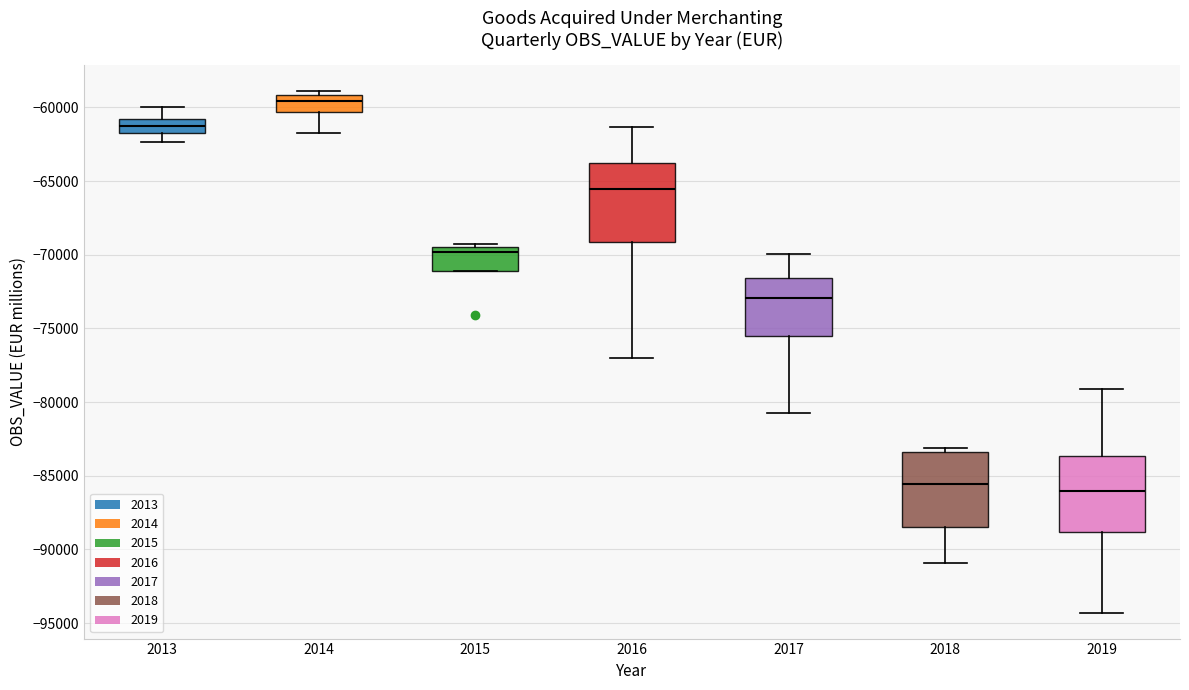

Where does the upper whisker of the box at x = 2013 end on the y-axis? The values are not printed on the chart, so give them approximately, as read against the axis.

-60000